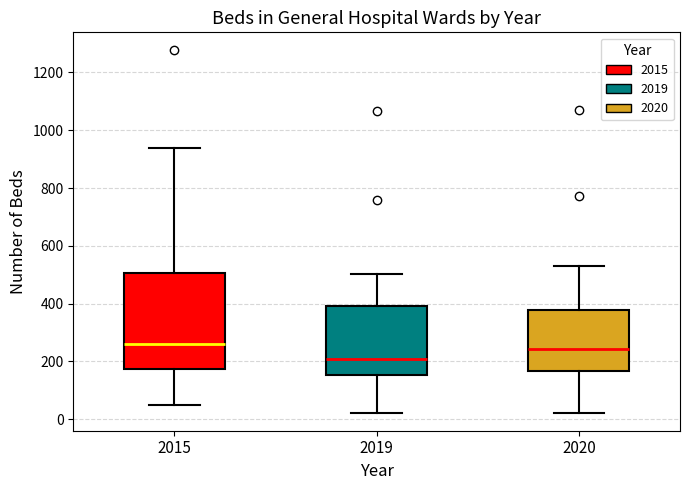

Reading left to right, read every box against the y-axis: the position of its median line, the range the box covers, and the ends of its whiskers. The values are not printed on the chart, so give them approximately, as read against the axis.

2015: median 260, box 180 to 500, whiskers 60 to 940
2019: median 200, box 160 to 400, whiskers 20 to 500
2020: median 240, box 160 to 380, whiskers 20 to 540